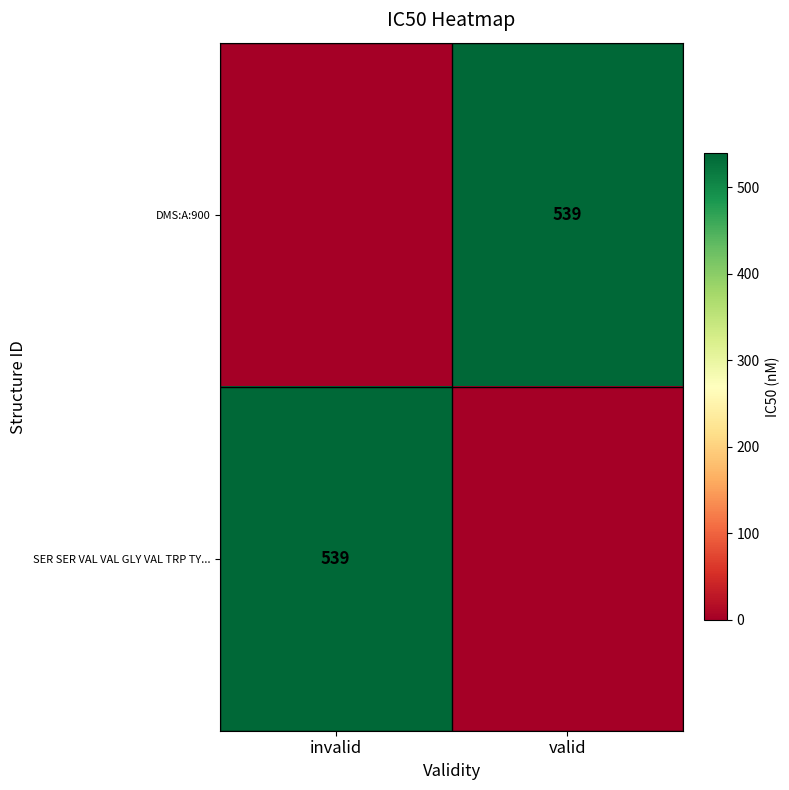

Is it true that DMS:A:900 equals 318 at valid?

False